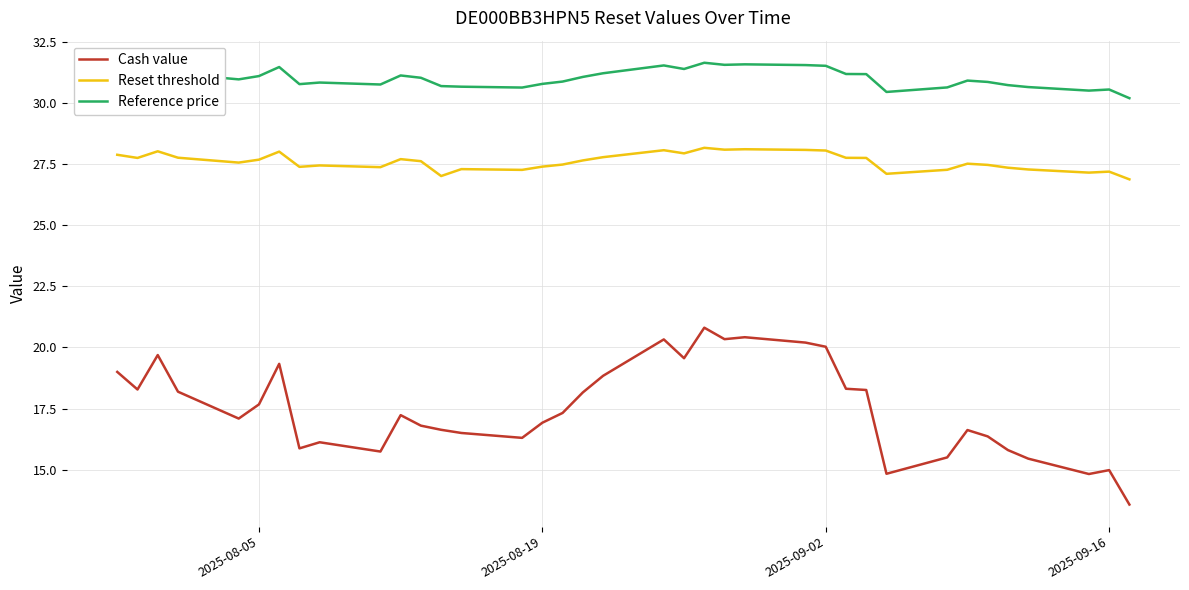

How many lines are shown in the chart?

3